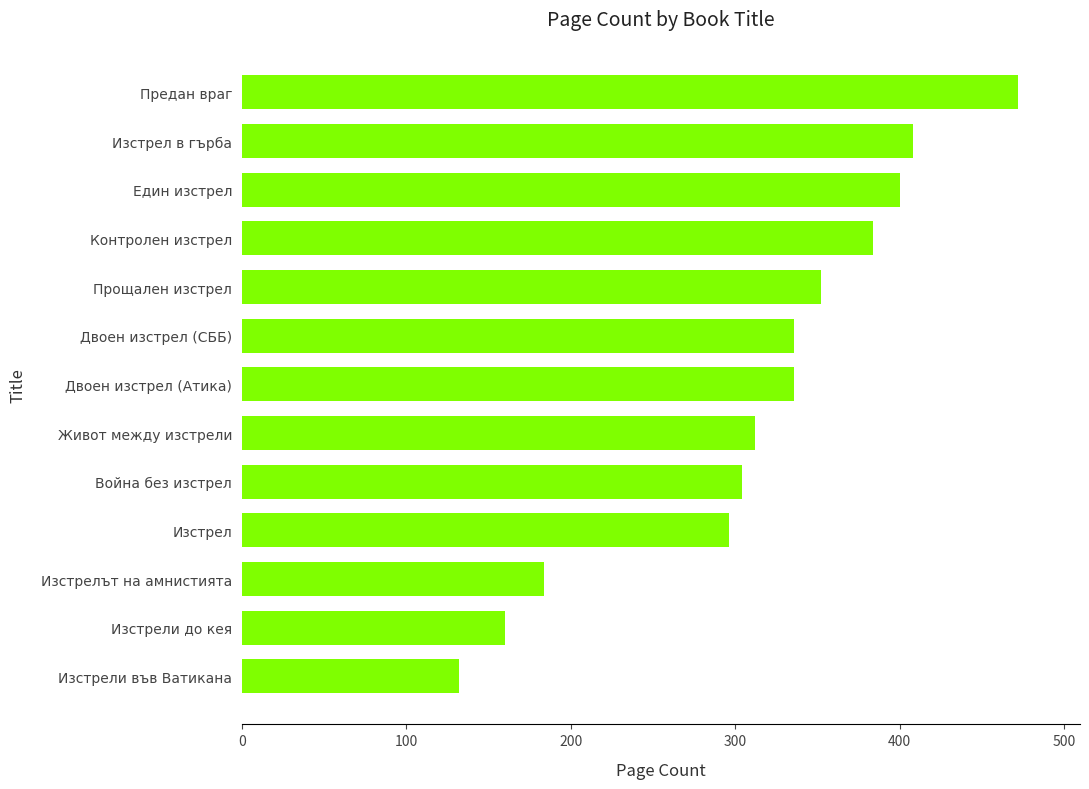

Reading bottom to top, list all the values displayed in this chart.

132	160	184	296	304	312	336	336	352	384	400	408	472